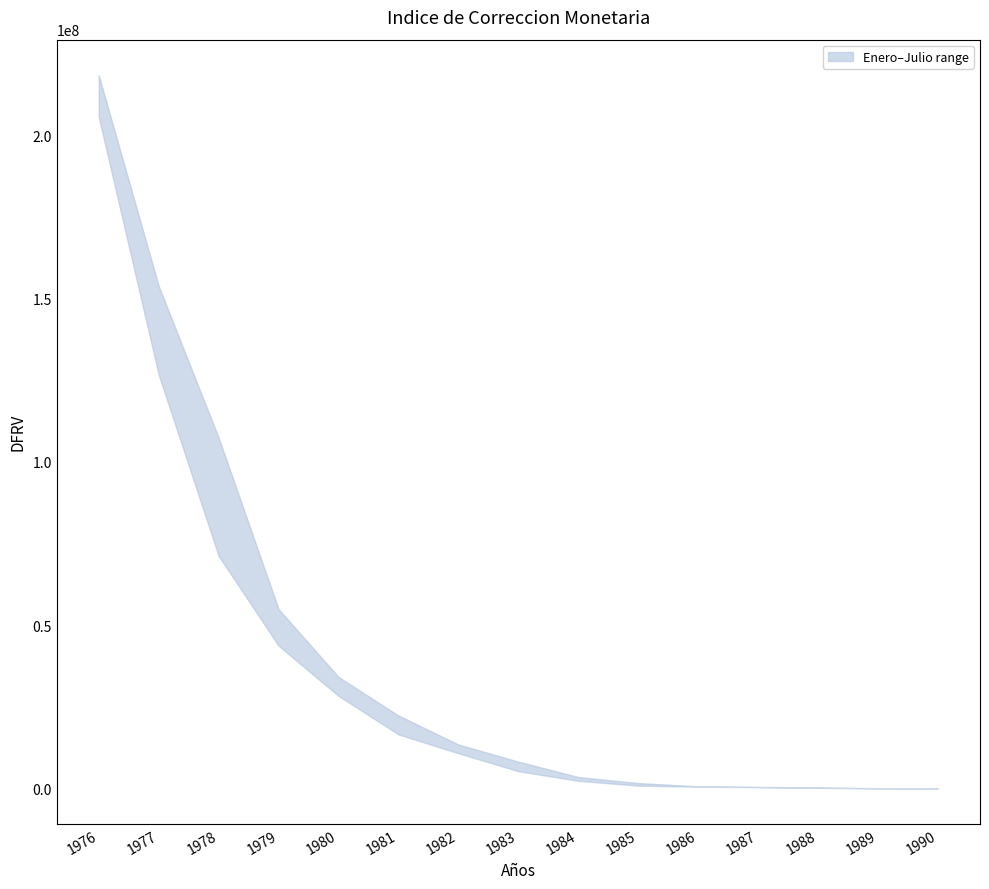

What is the average value of the Enero series?

41269998.5